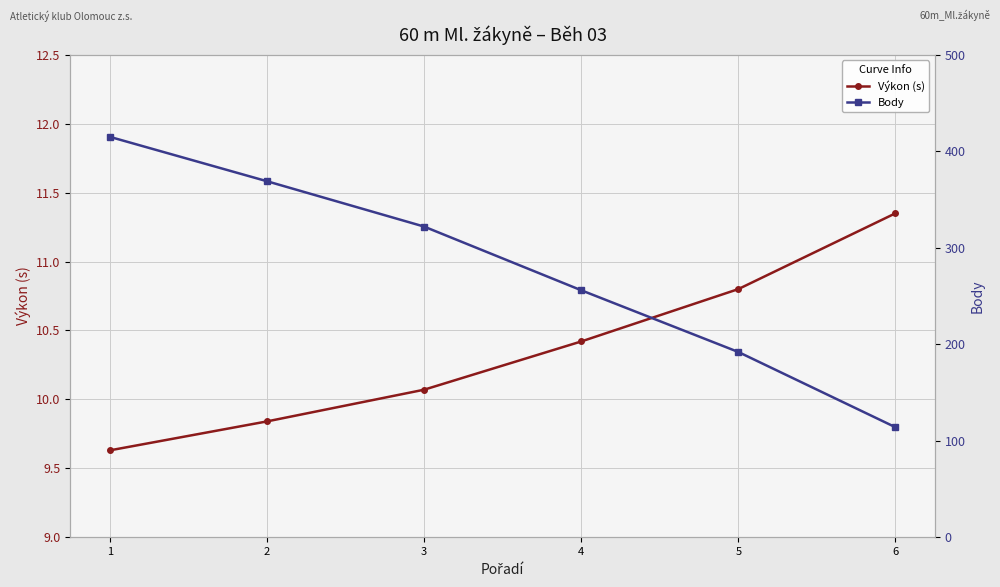

True or false: Výkon (s) has a value of 10.4 at 4.

True